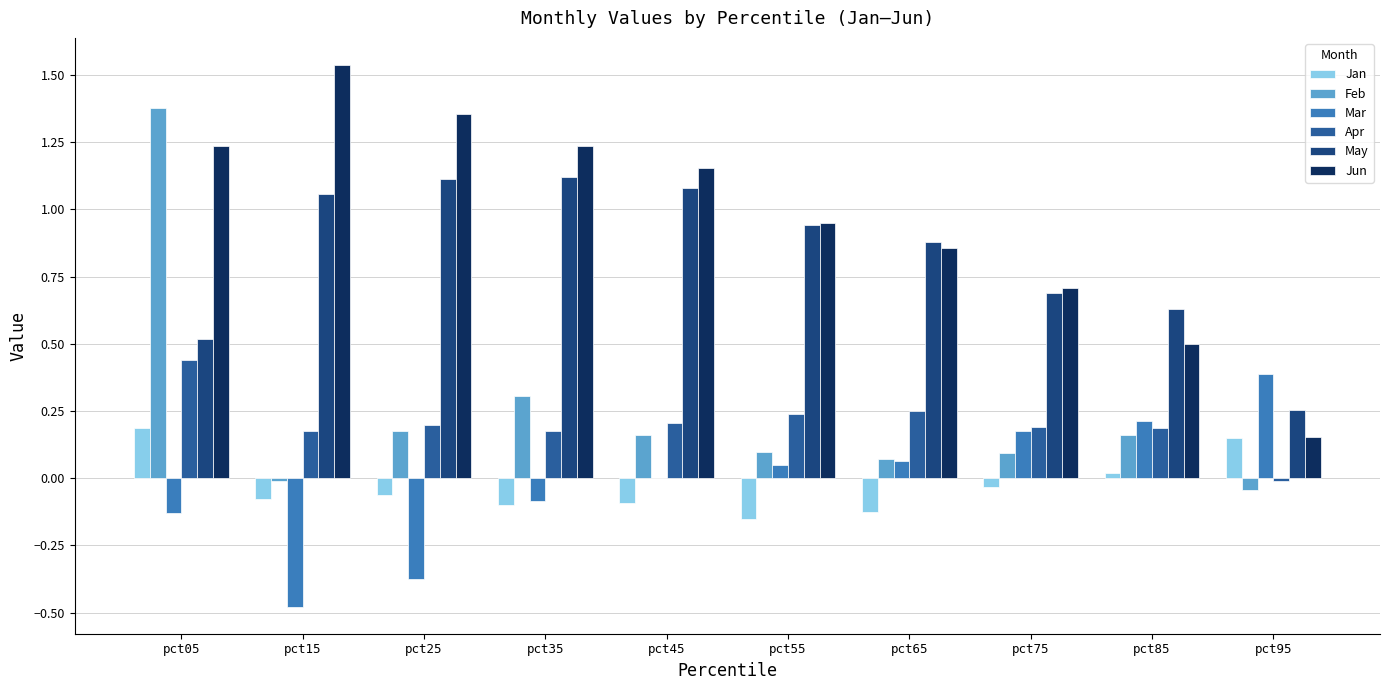

At which label does Mar reach its peak?

pct95